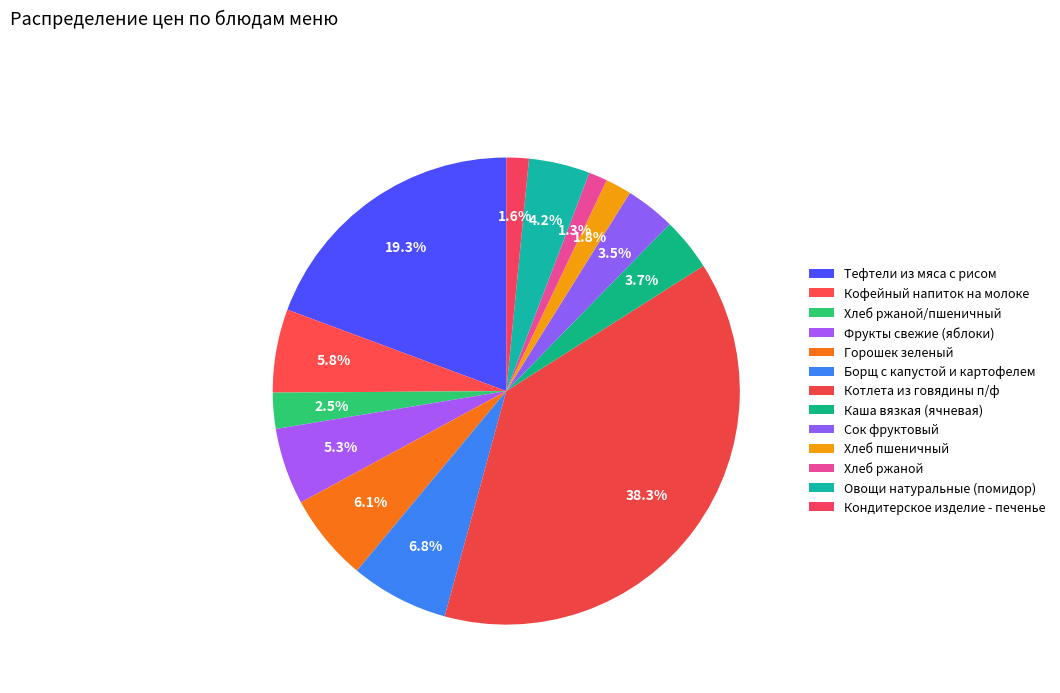

The Горошек зеленый slice represents 6% of the pie. True or false?

True